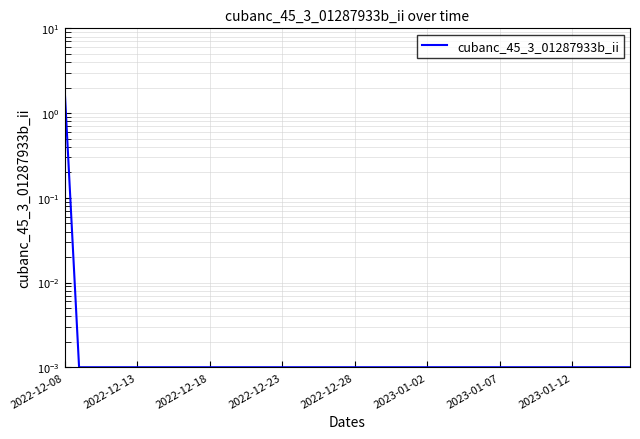

Which category has the lowest value across all series?

2022-12-13